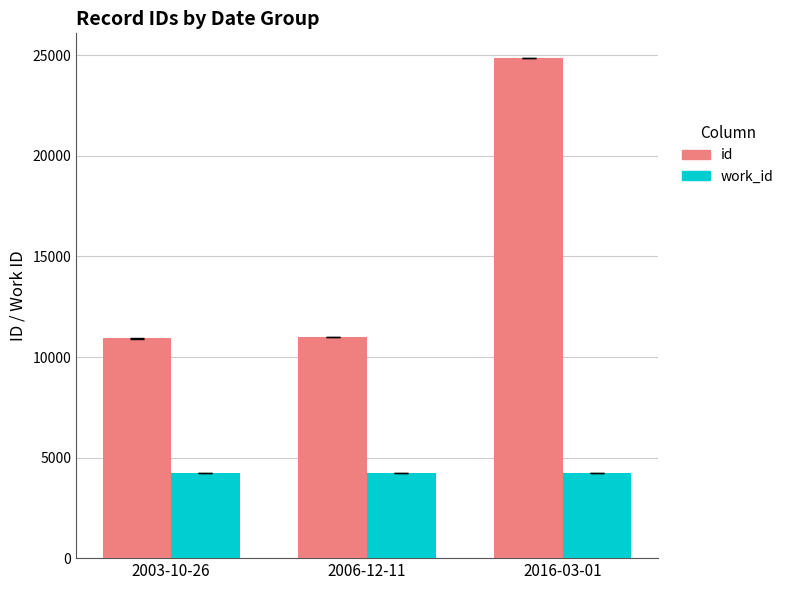

Rank the series by their maximum value, from highest to lowest.

id, work_id